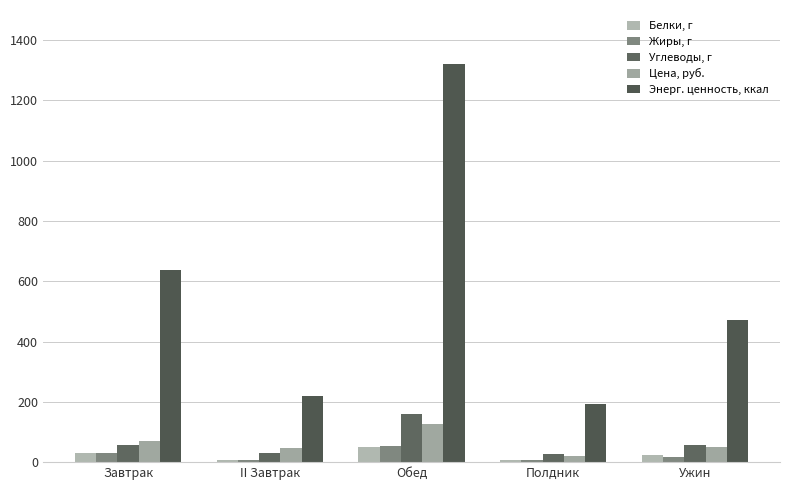

Where does the Цена, руб. series first go above 51?

Завтрак